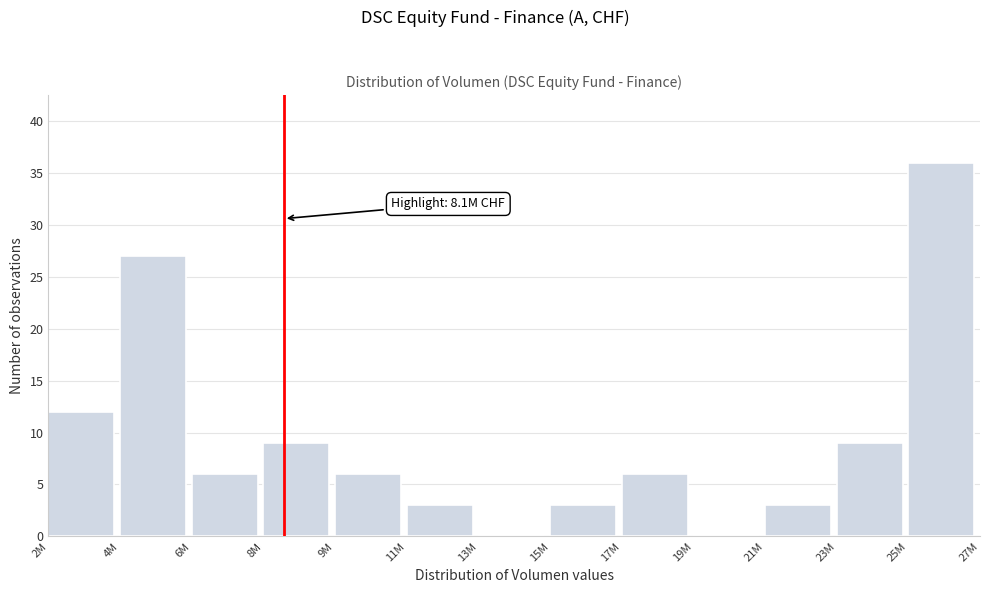

Reading left to right, transcribe all the data shown in this chart.

2M=12	4M=27	6M=6	8M=9	9M=6	11M=3	13M=0	15M=3	17M=6	19M=0	21M=3	23M=9	25M=36